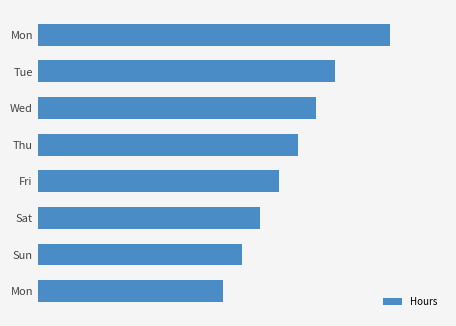

How many data points does each series have?

8